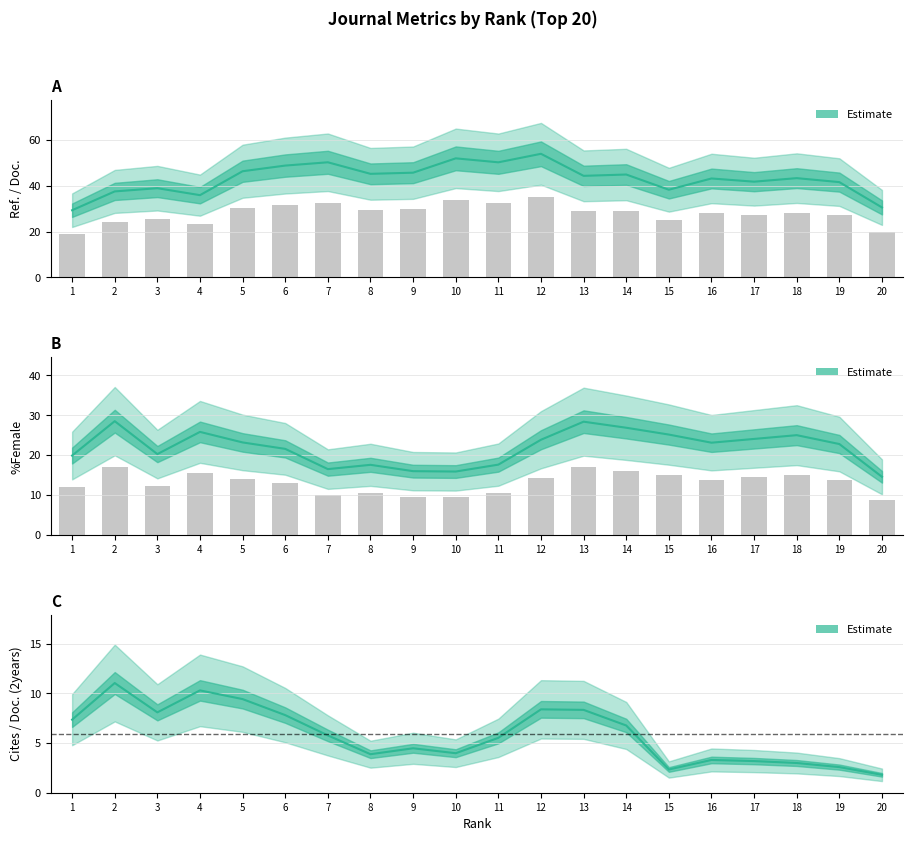

What is the sum of all Cites / Doc. (2years) values?

124.8